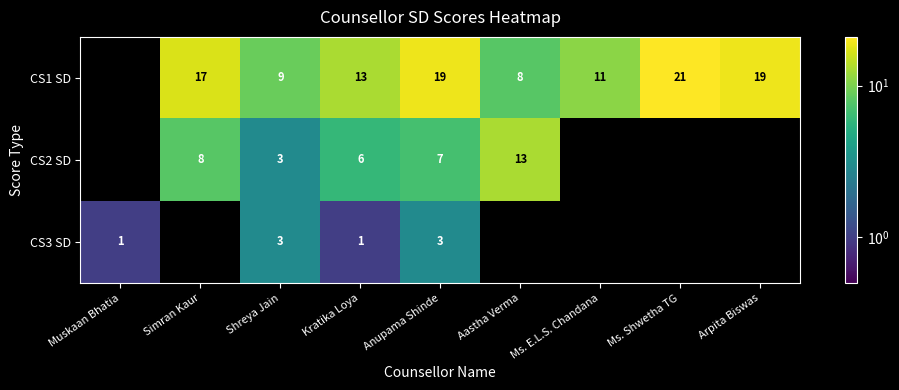

Is it true that CS3 SD equals 3 at Anupama Shinde?

True